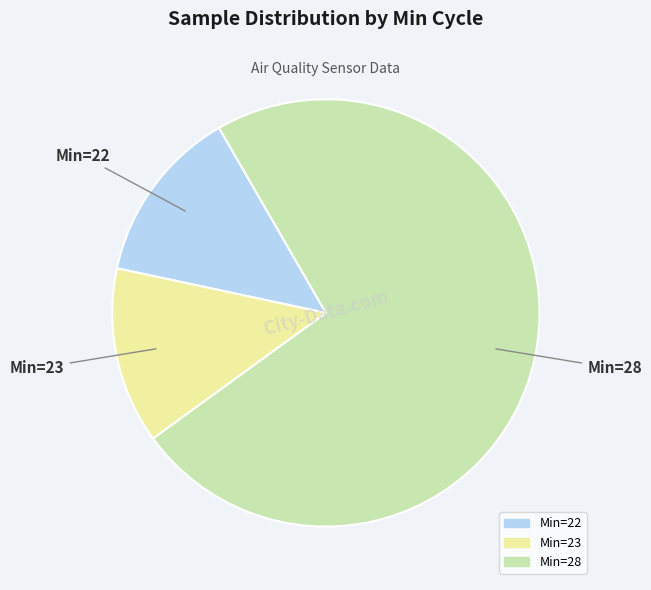

What is the largest slice in the pie chart?

Min=28